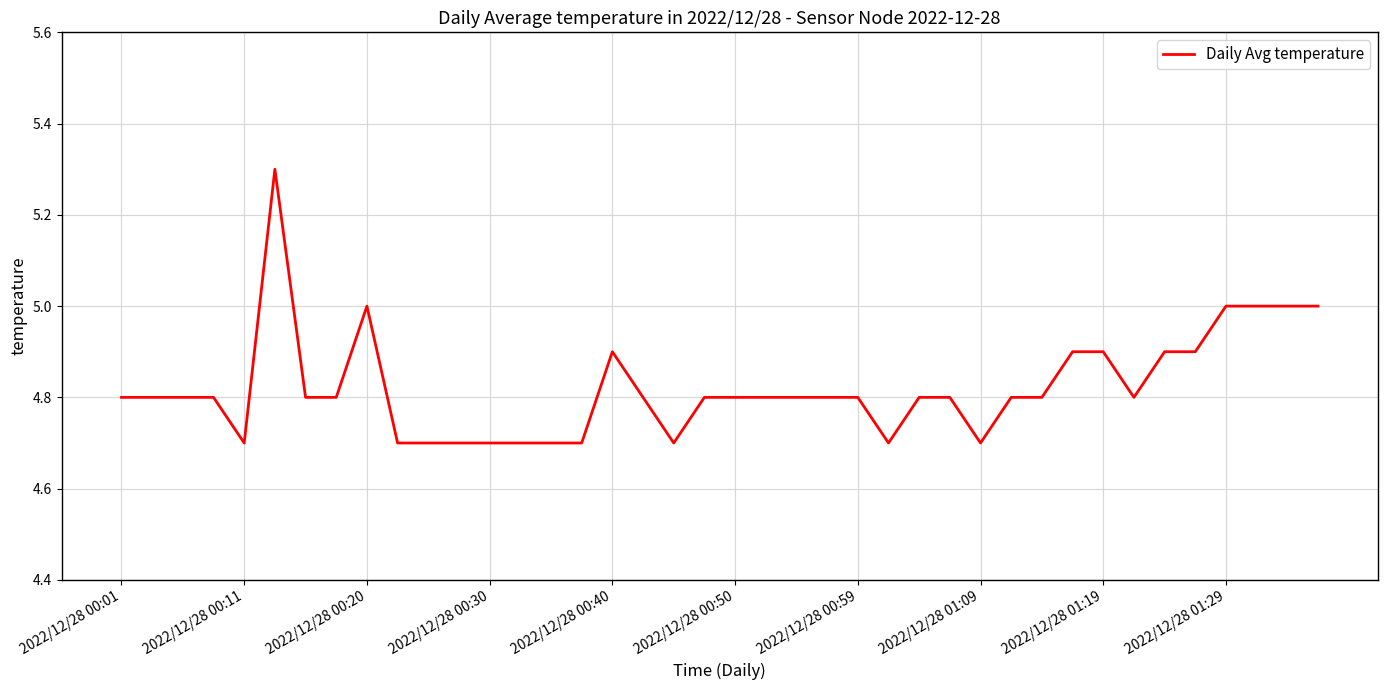

Reading left to right, transcribe all the data shown in this chart.

4.8	4.8	4.8	4.8	4.7	5.3	4.8	4.8	5.0	4.7	4.7	4.7	4.7	4.7	4.7	4.7	4.9	4.8	4.7	4.8	4.8	4.8	4.8	4.8	4.8	4.7	4.8	4.8	4.7	4.8	4.8	4.9	4.9	4.8	4.9	4.9	5.0	5.0	5.0	5.0